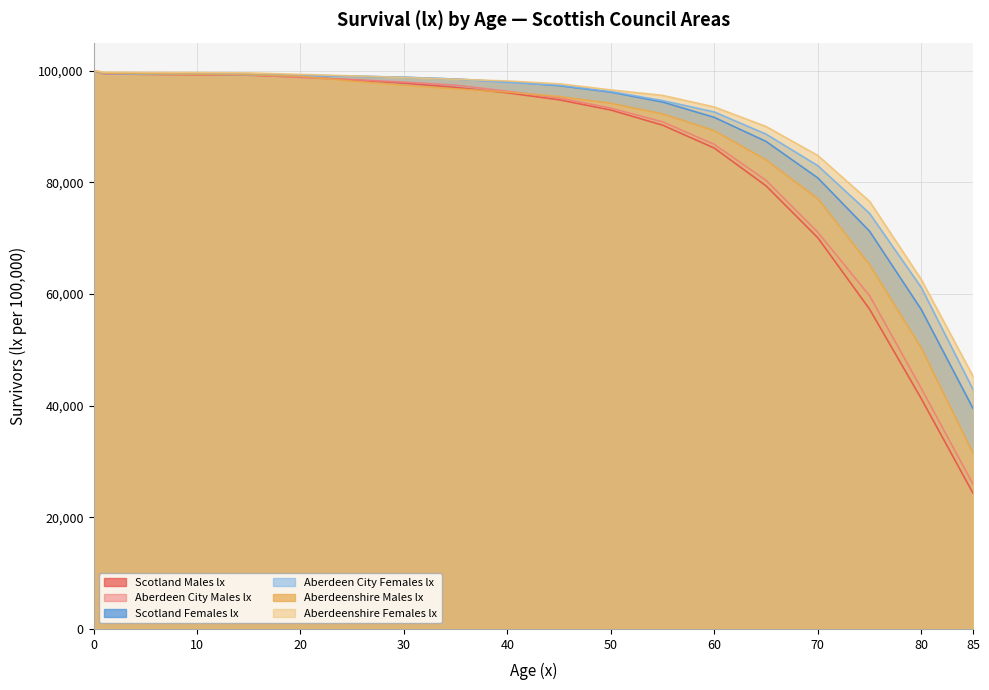

At 10, list the series in order from smallest to largest.

Scotland Males lx, Aberdeen City Males lx, Aberdeen City Females lx, Aberdeenshire Males lx, Scotland Females lx, Aberdeenshire Females lx